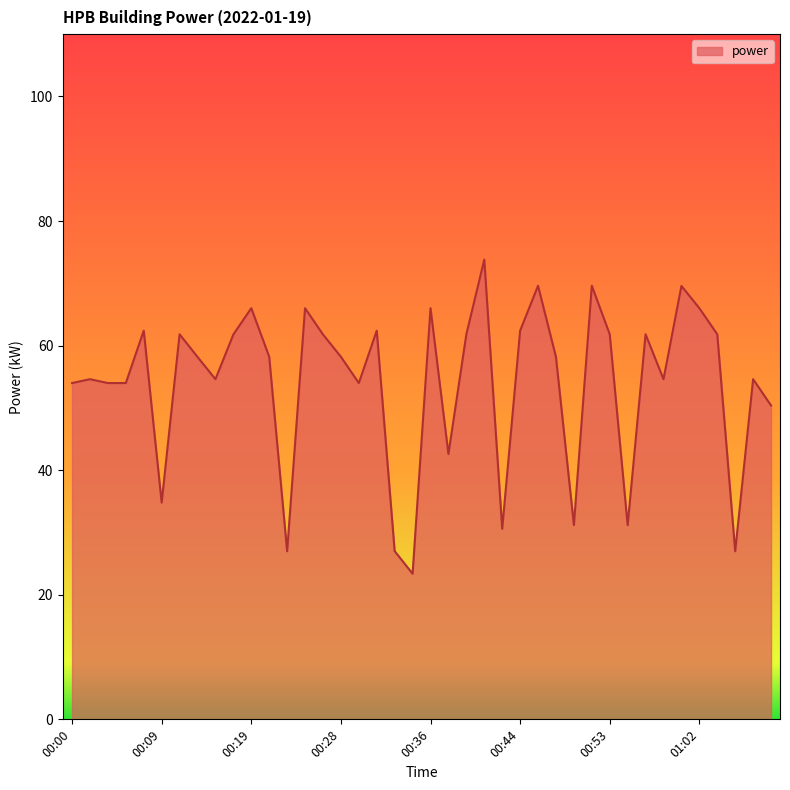

Reading left to right, what are all the values shown in this chart?

54.0	54.6	54.0	54.0	62.4	34.8	61.8	58.2	54.6	61.8	66.0	58.2	27.0	66.0	61.8	58.2	54.0	62.4	27.0	23.4	66.0	42.6	61.8	73.8	30.6	62.4	69.6	58.2	31.2	69.6	61.8	31.2	61.8	54.6	69.6	66.0	61.8	27.0	54.6	50.4